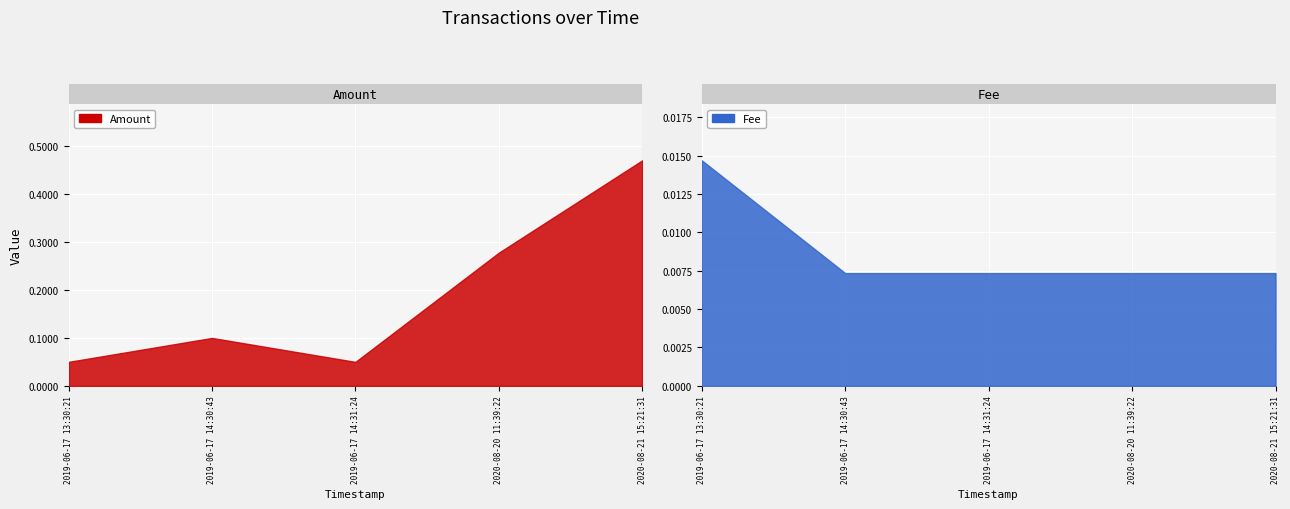

True or false: Fee has a value of 0.0 at 2019-06-17 14:31:24.

True